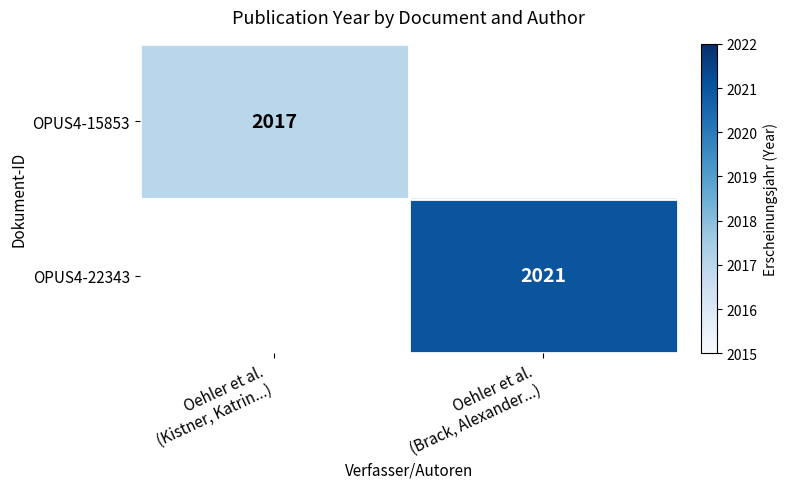

Is the value of OPUS4-22343 at Oehler et al. (Brack, Alexander...) greater than the value of OPUS4-15853 at Oehler et al. (Kistner, Katrin...)?

Yes